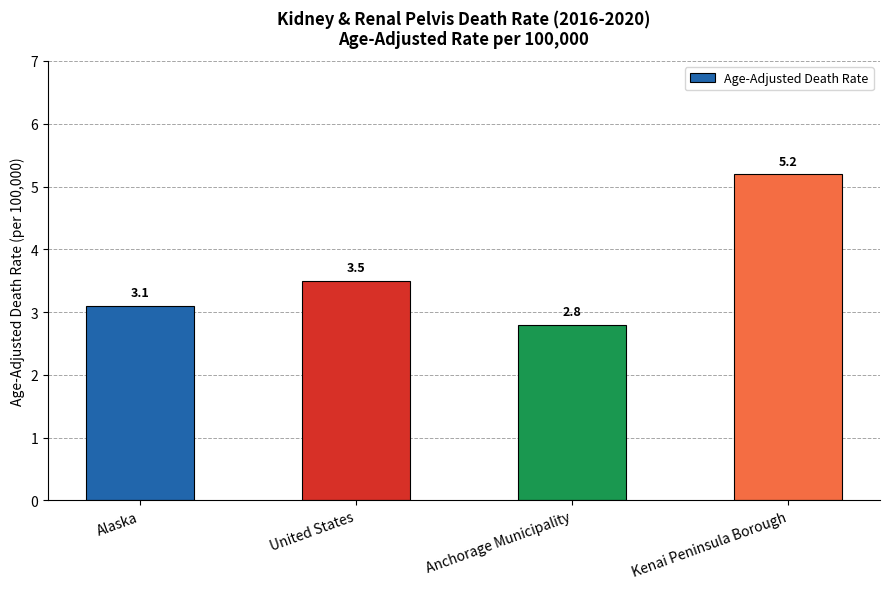

What value does the data have at Anchorage Municipality?

2.8